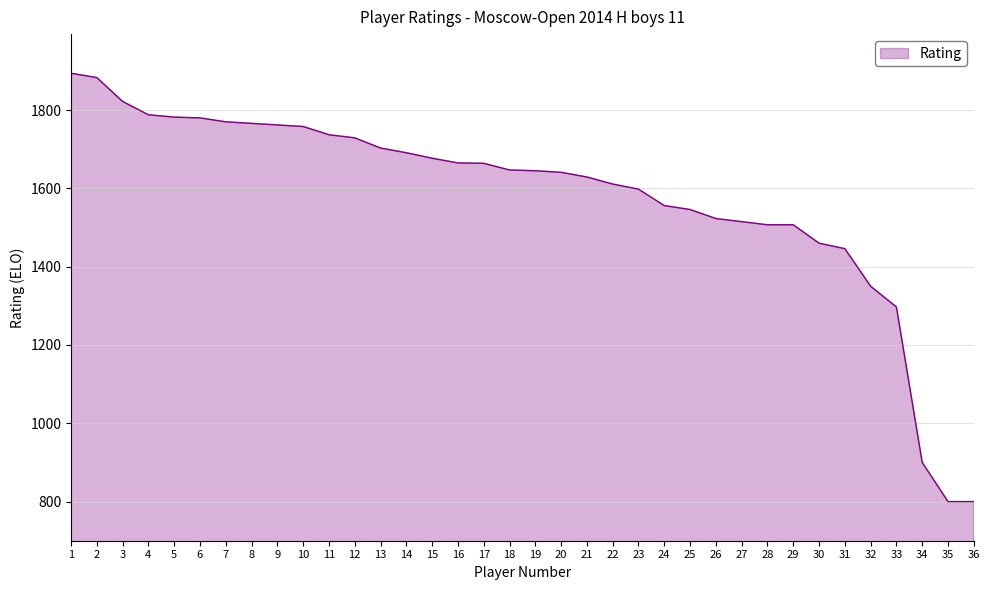

How many lines are shown in the chart?

1